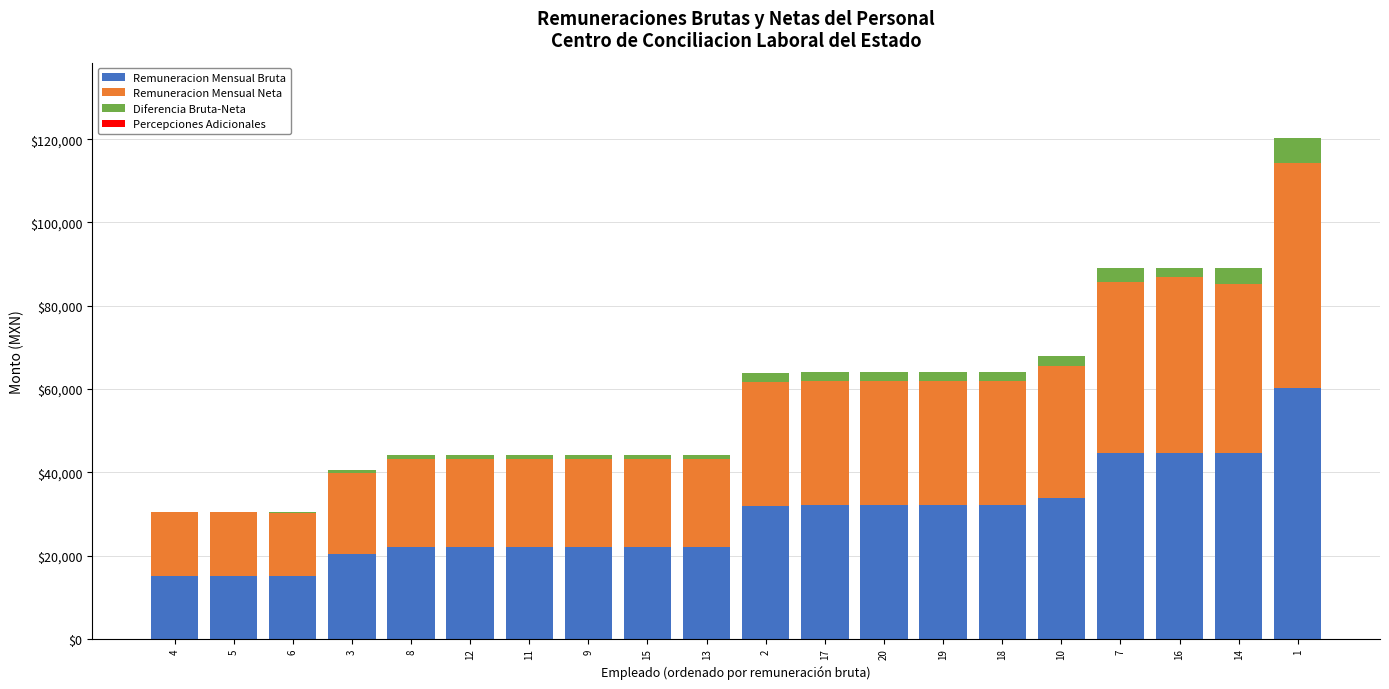

Which series has the largest total across all categories?

Remuneracion Mensual Bruta